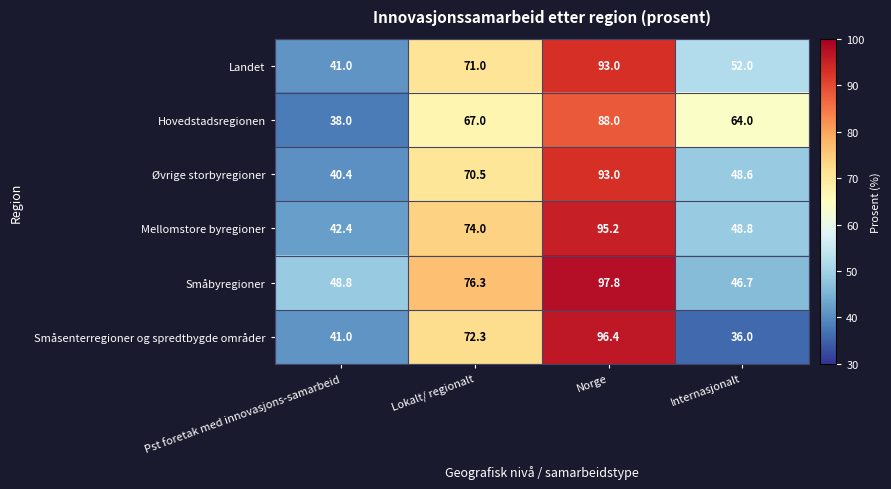

What is the spread (max minus min) of values at Lokalt/ regionalt?

9.3